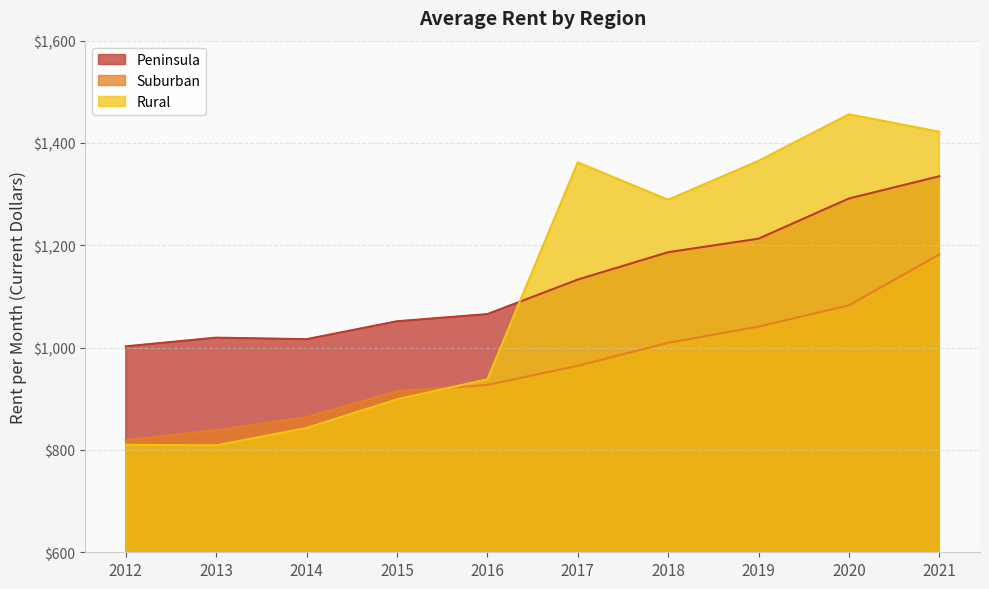

What is the highest value of the Rural series?

1456.0